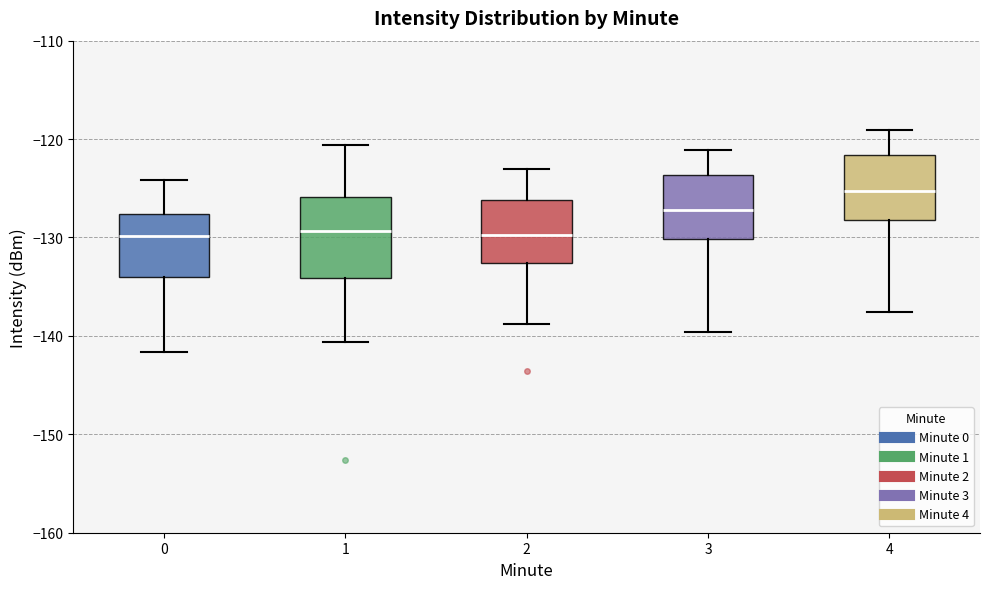

Reading left to right, read every box against the y-axis: the position of its median line, the range the box covers, and the ends of its whiskers. The values are not printed on the chart, so give them approximately, as read against the axis.

0: median -130, box -134 to -128, whiskers -142 to -124
1: median -129, box -134 to -126, whiskers -141 to -121
2: median -130, box -133 to -126, whiskers -139 to -123
3: median -127, box -130 to -124, whiskers -140 to -121
4: median -125, box -128 to -122, whiskers -138 to -119